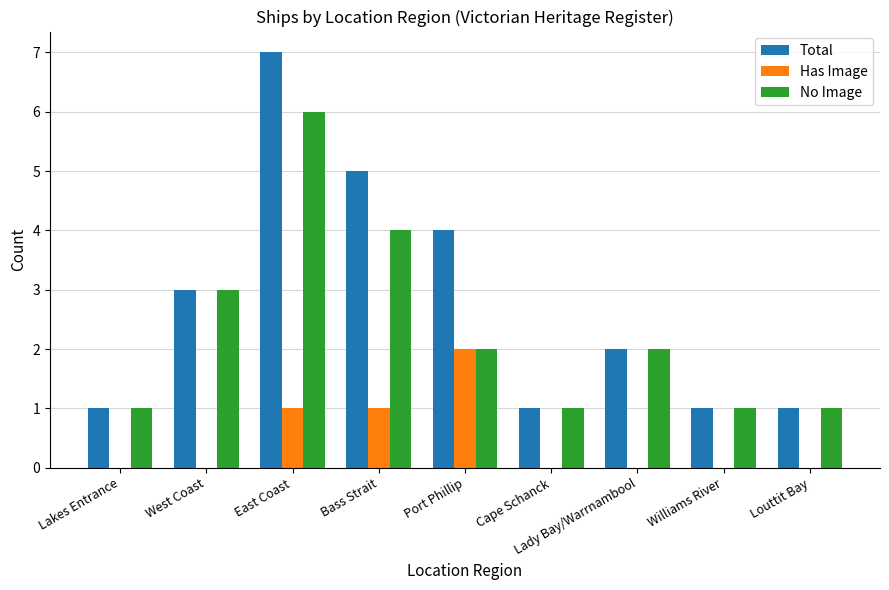

What is the maximum value for Total?

7